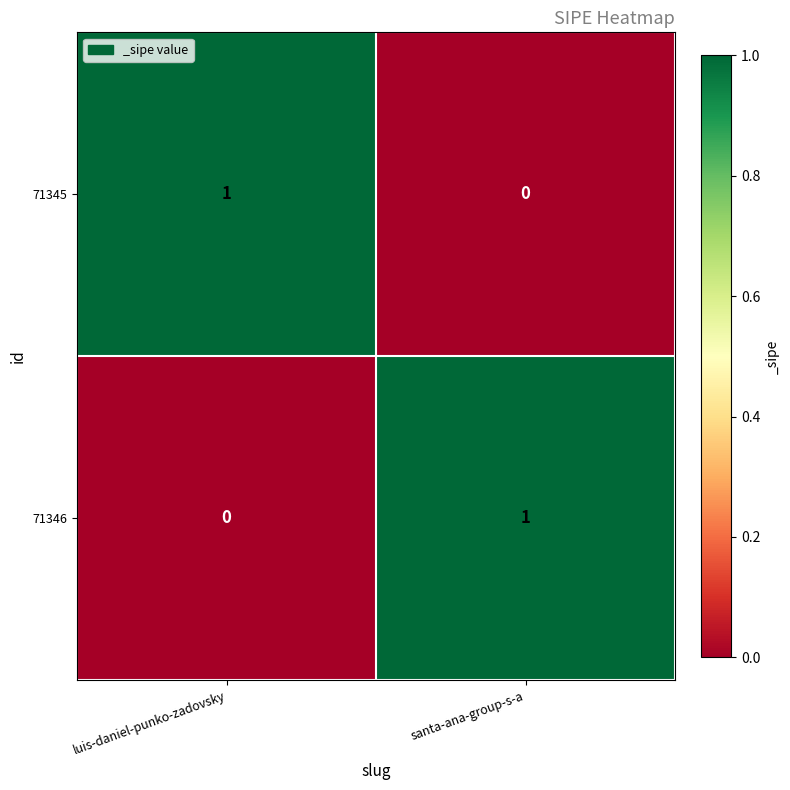

List the labels in order of 71346 value, largest first.

santa-ana-group-s-a, luis-daniel-punko-zadovsky